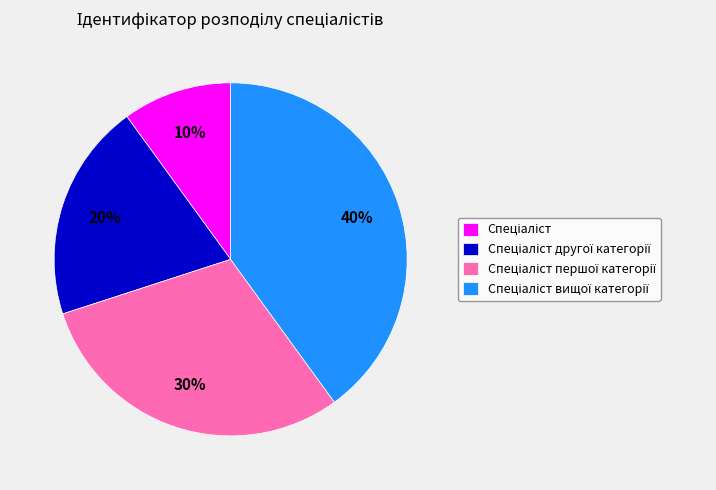

To the nearest percent, what is the difference between the largest and smallest slice percentages?

30%